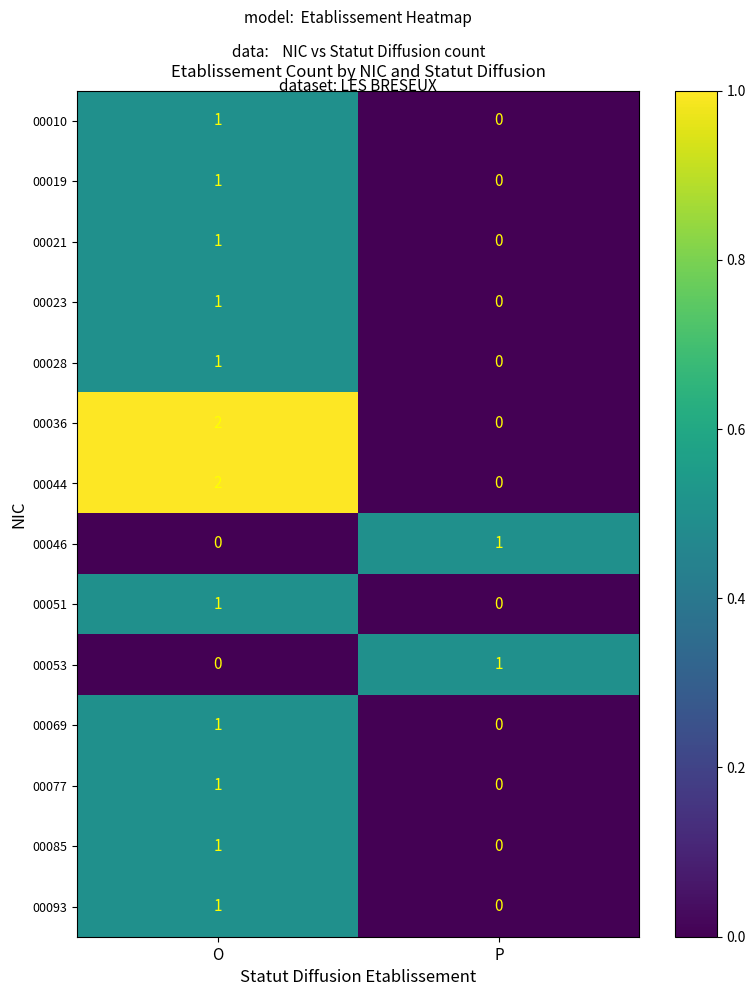

At which category does the chart reach its peak across all series?

O